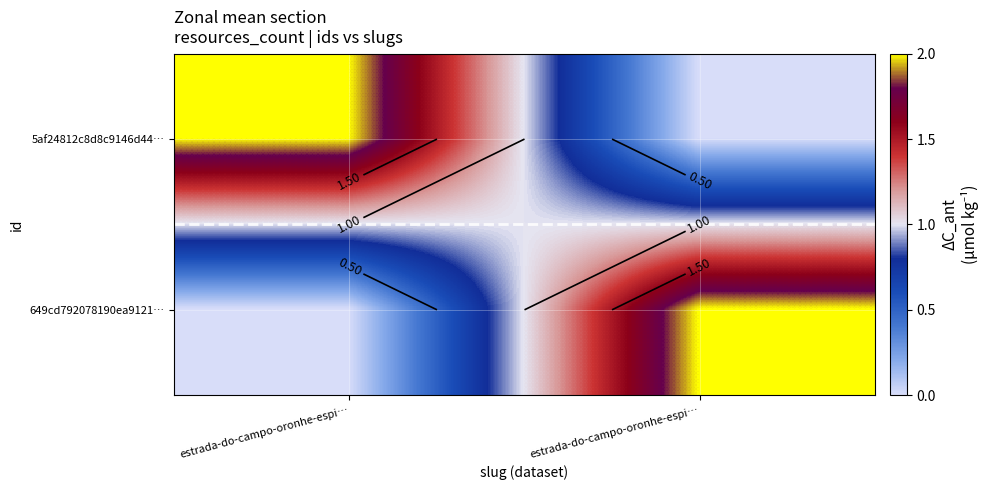

Count the number of data series in this chart.

2